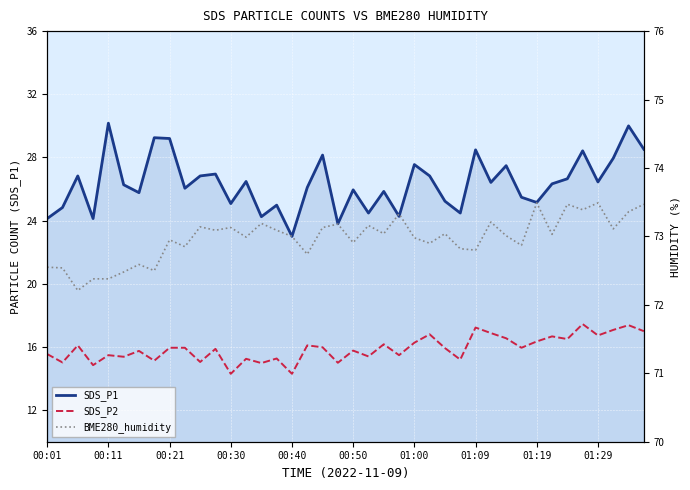

How many data points in SDS_P1 are above 26?

23